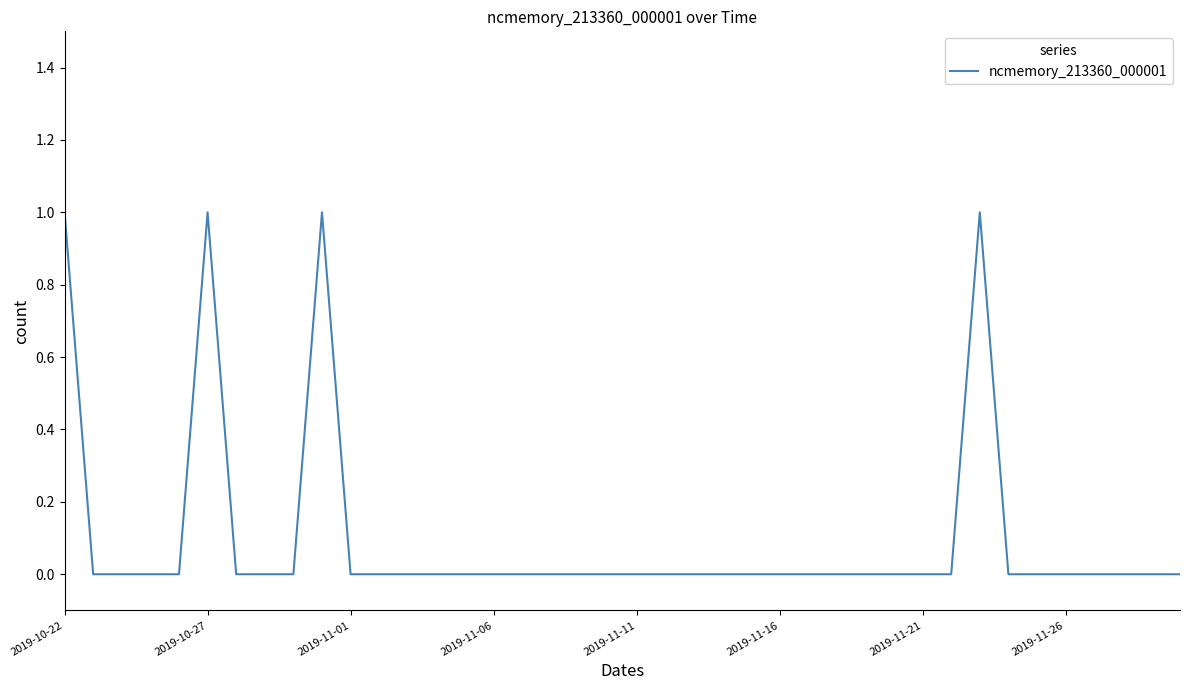

True or false: the data shows 0 at 2019-11-06.

True